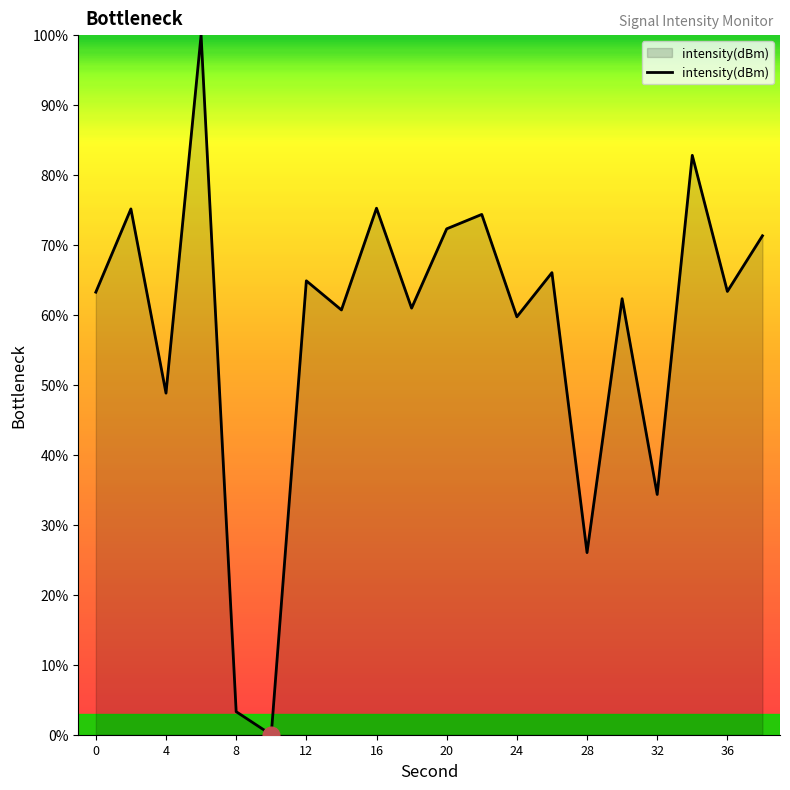

What is the difference between the maximum and minimum values?

100.0